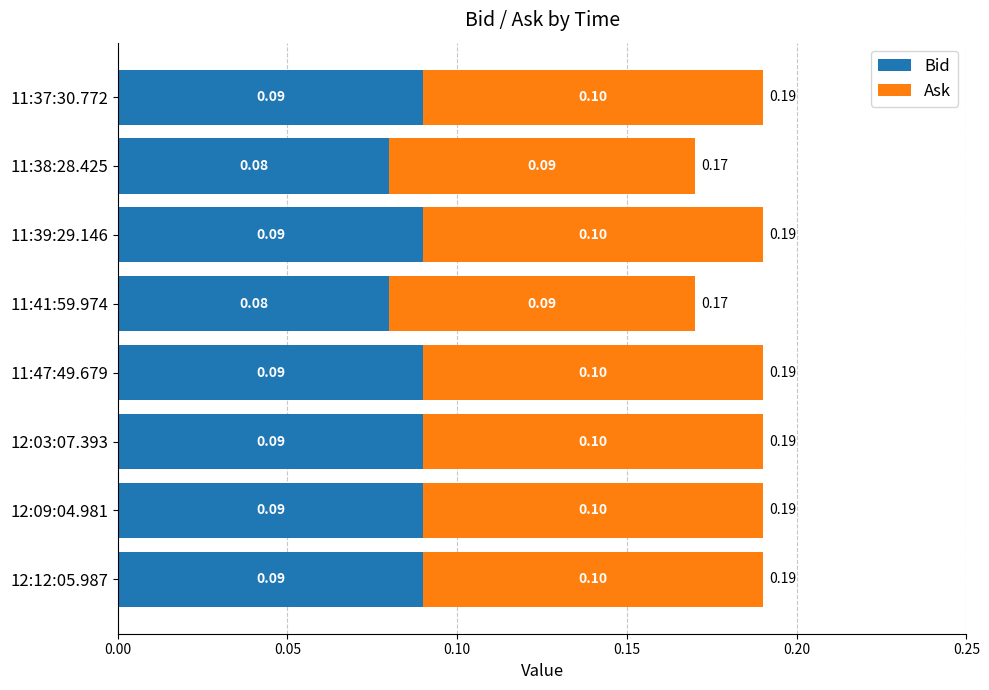

At how many categories does at least one series exceed 0?

8